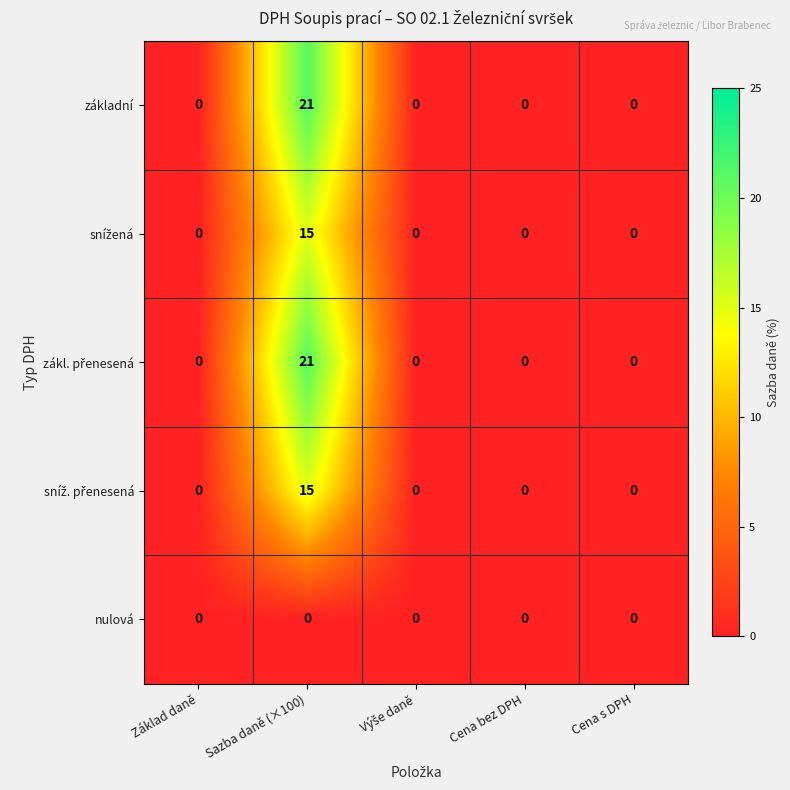

Is the value of základní at Sazba daně (×100) greater than the value of nulová at Sazba daně (×100)?

Yes